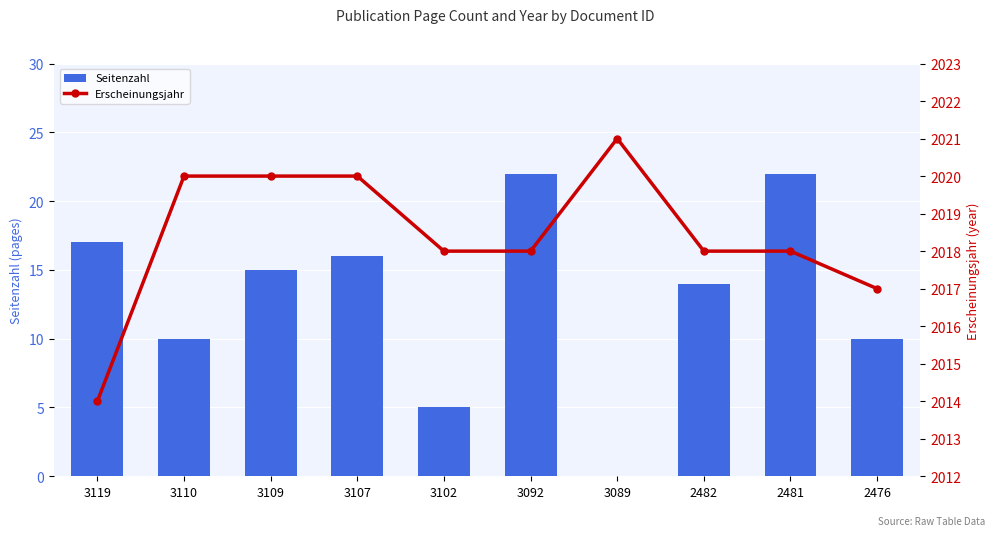

Between 3109 and 3110, which is larger?

3109